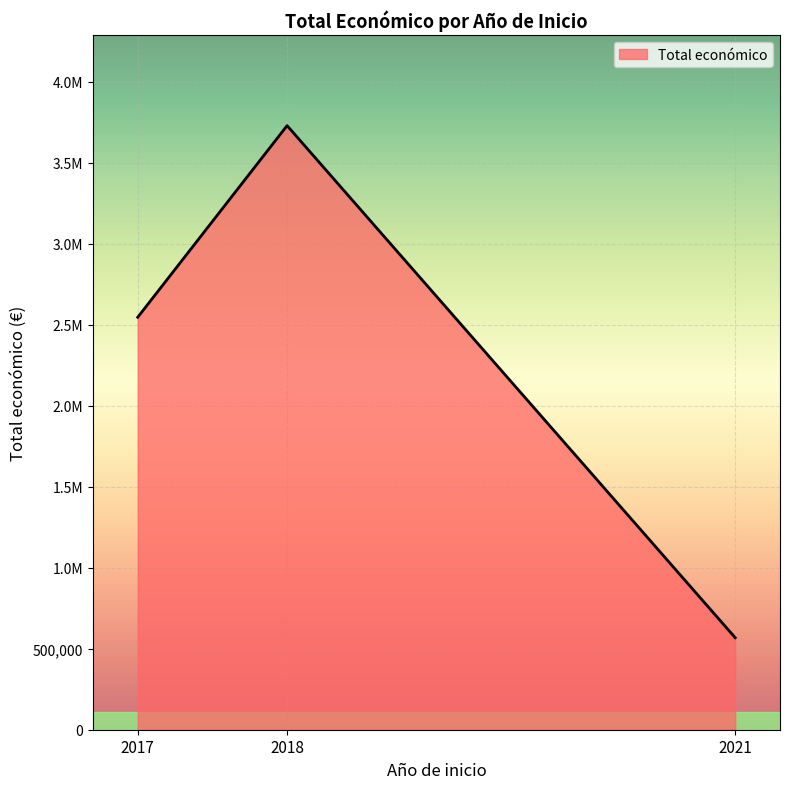

Does the chart have visible grid lines?

Yes